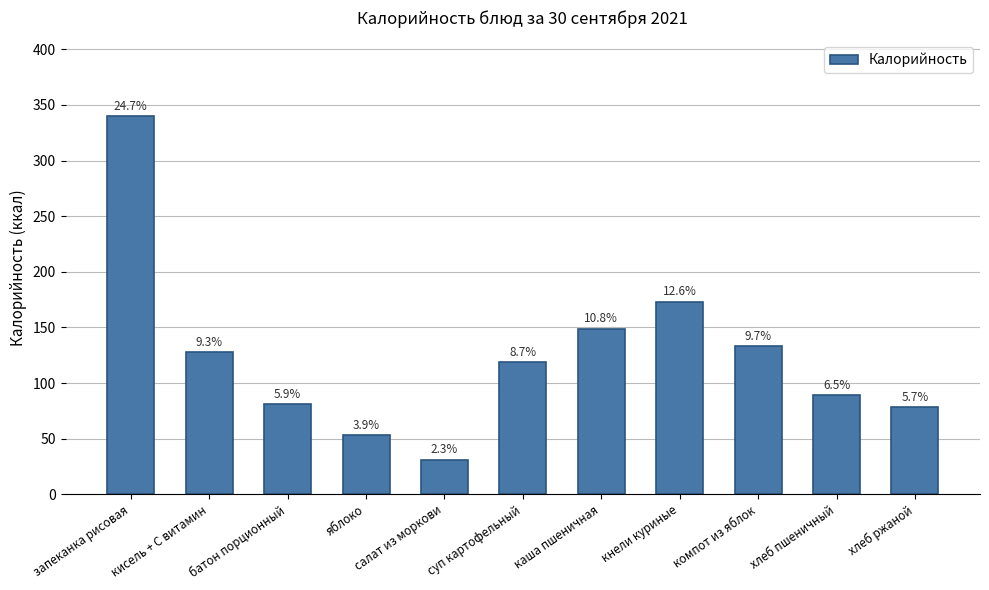

Read the value at суп картофельный.

119